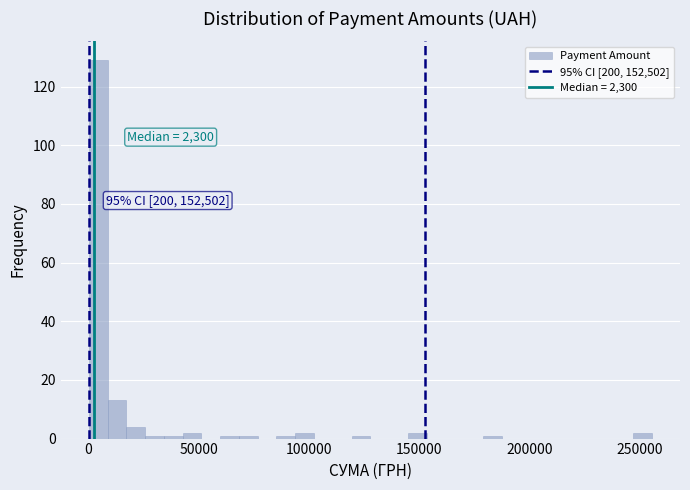

Read against the x-axis, roughly where is the centre of the tallest bar?

5000